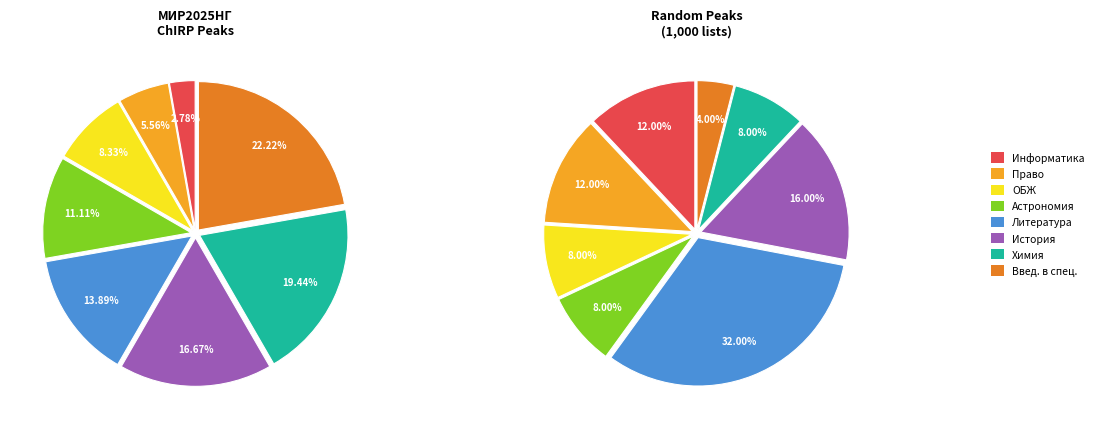

True or false: Информатика accounts for 12% of the total.

False